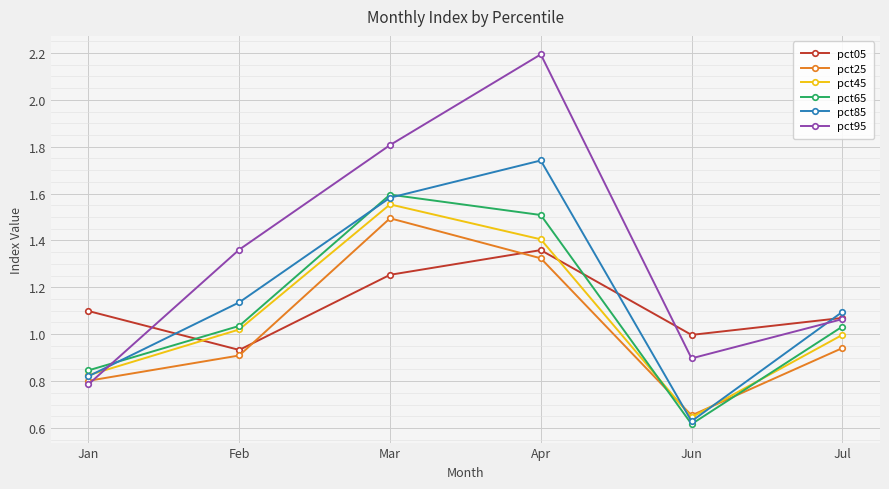

After their last crossing, which series has the higher values: pct65 or pct85?

pct85